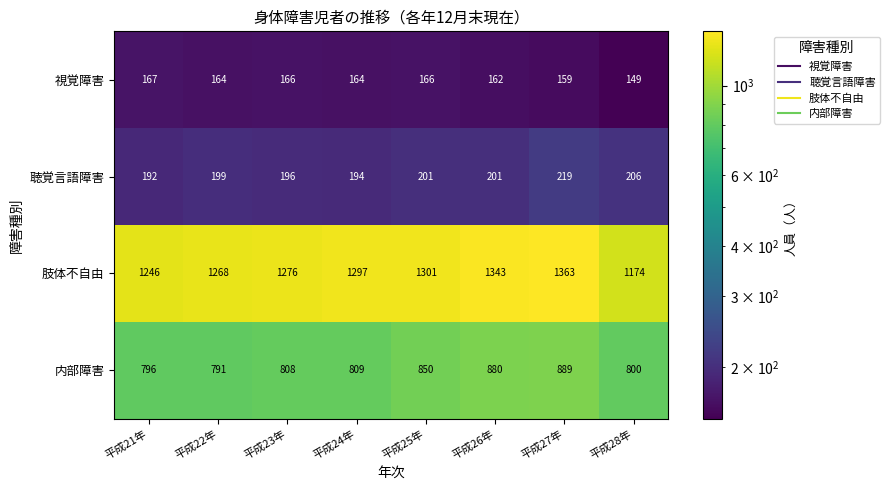

What is the difference between the highest and lowest values at 平成21年?

1079